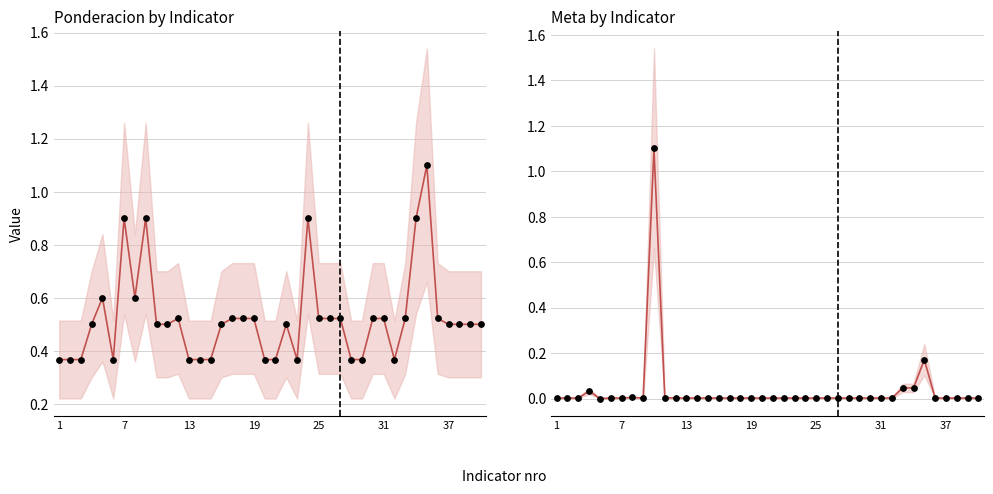

Which series has the widest spread of Y values?

Meta line